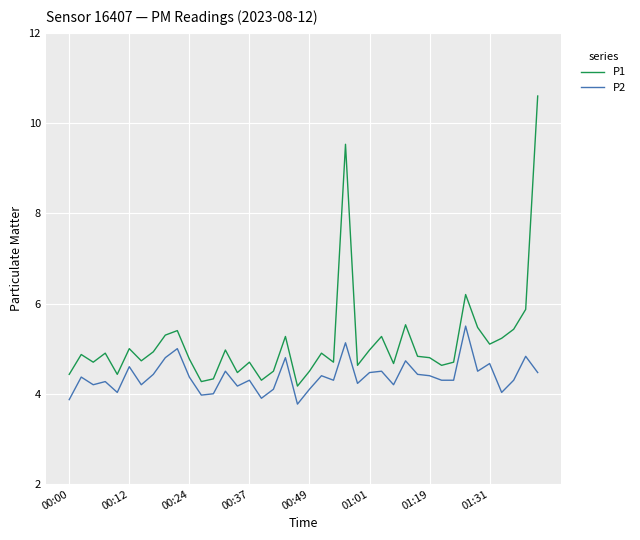

What is the minimum value shown in the chart?

3.8